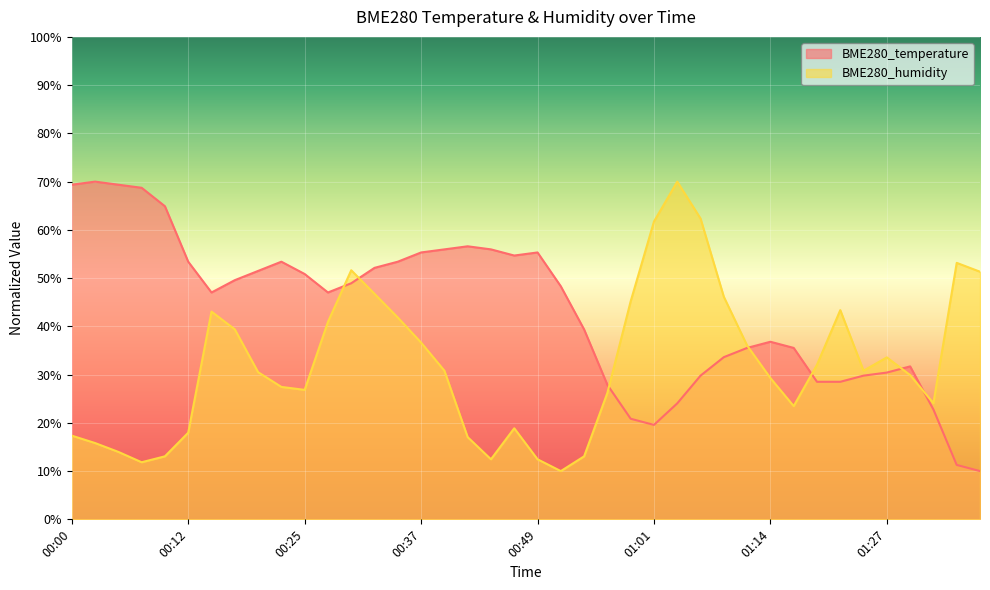

The BME280_temperature series shows 25.6 at 00:22. True or false?

False